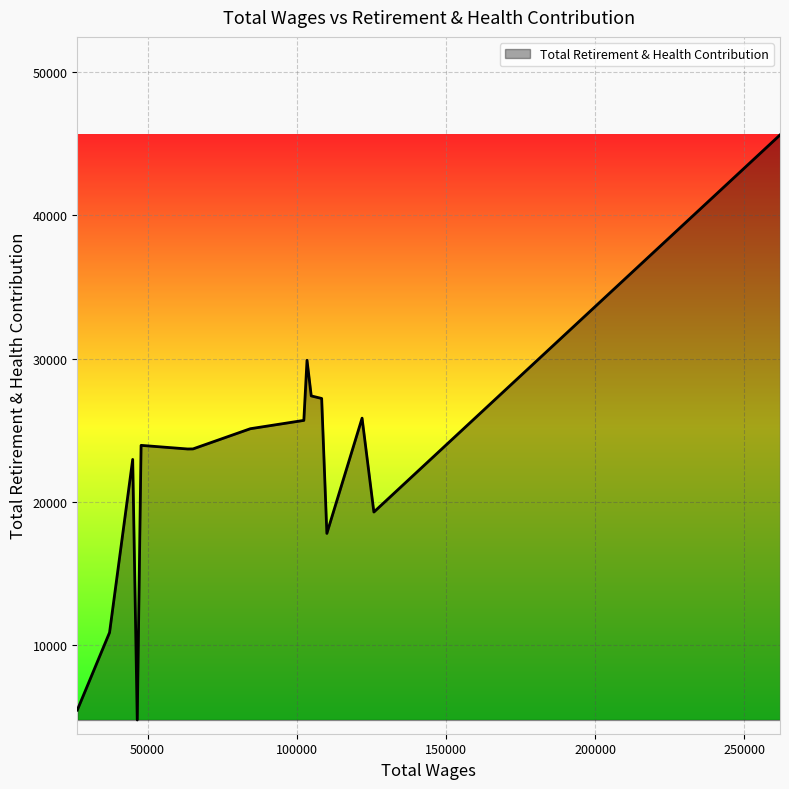

What is the difference between the maximum and minimum values?

40810